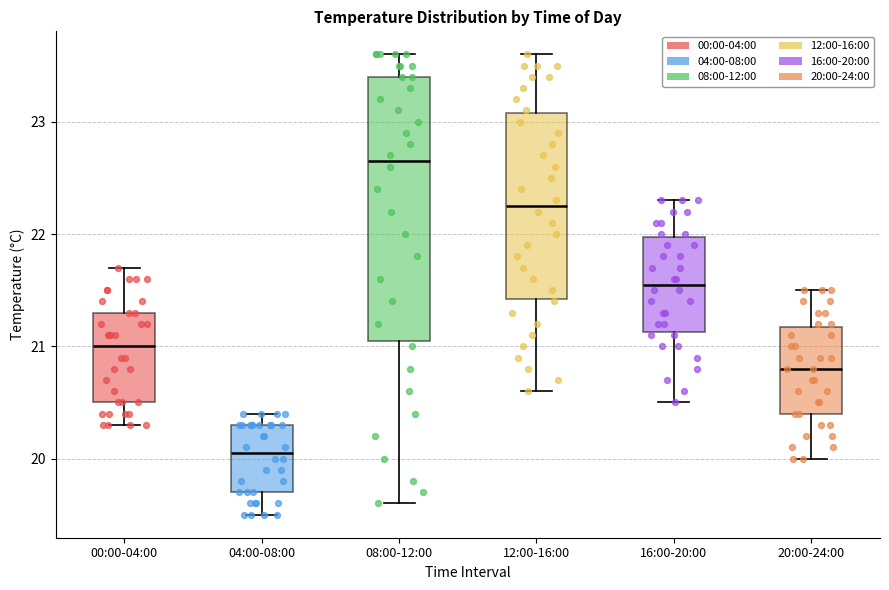

Which box's median line is the lowest?

04:00-08:00